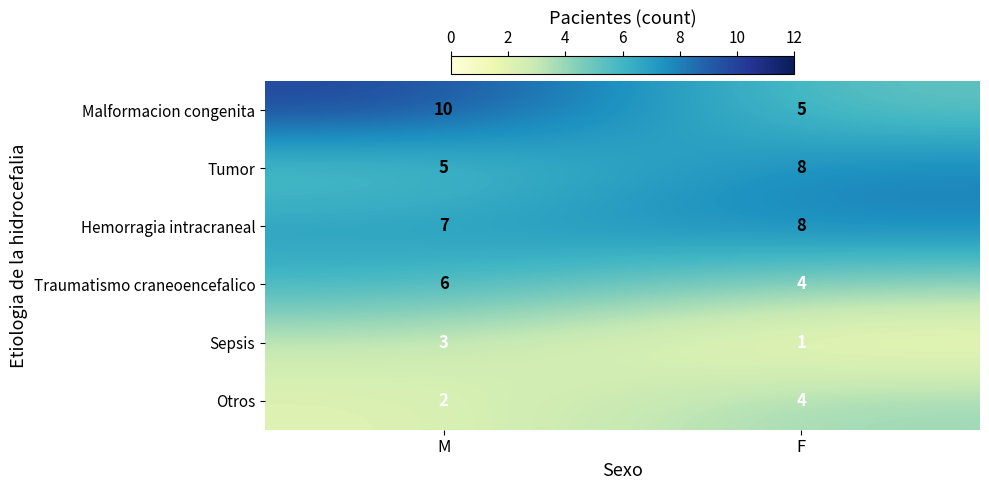

Count the number of categories in the chart.

2